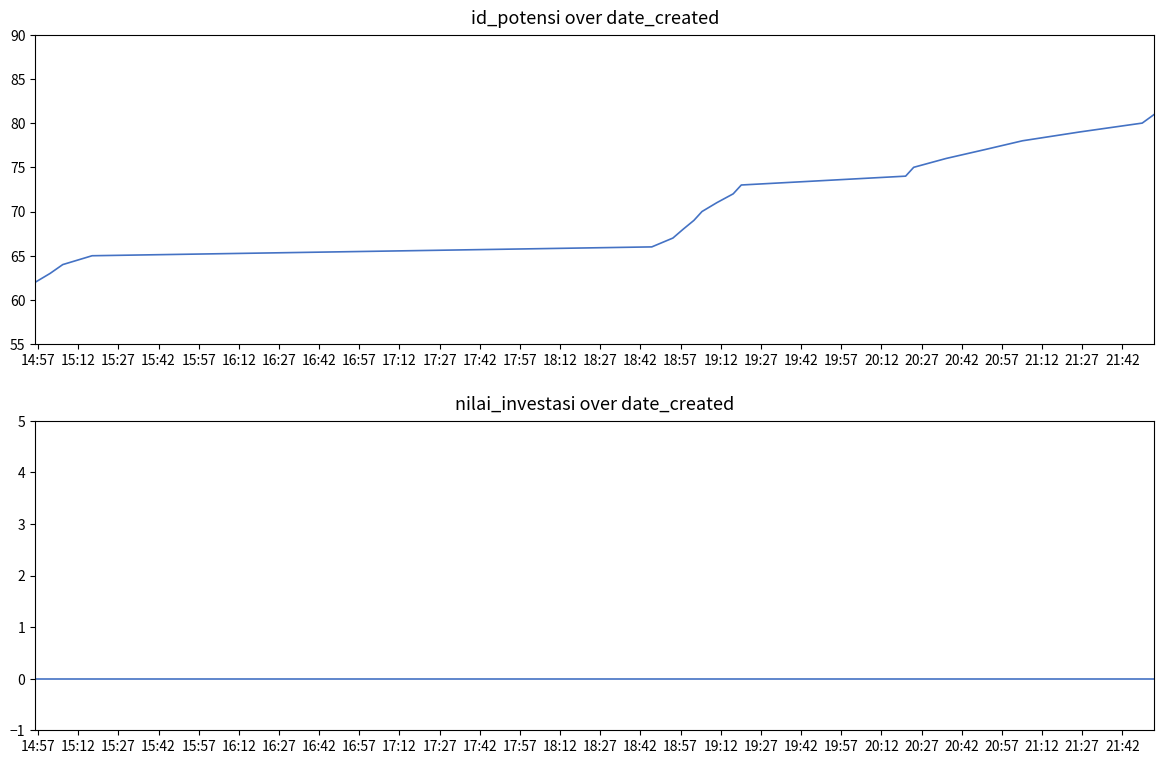

How many distinct data groups are displayed?

2